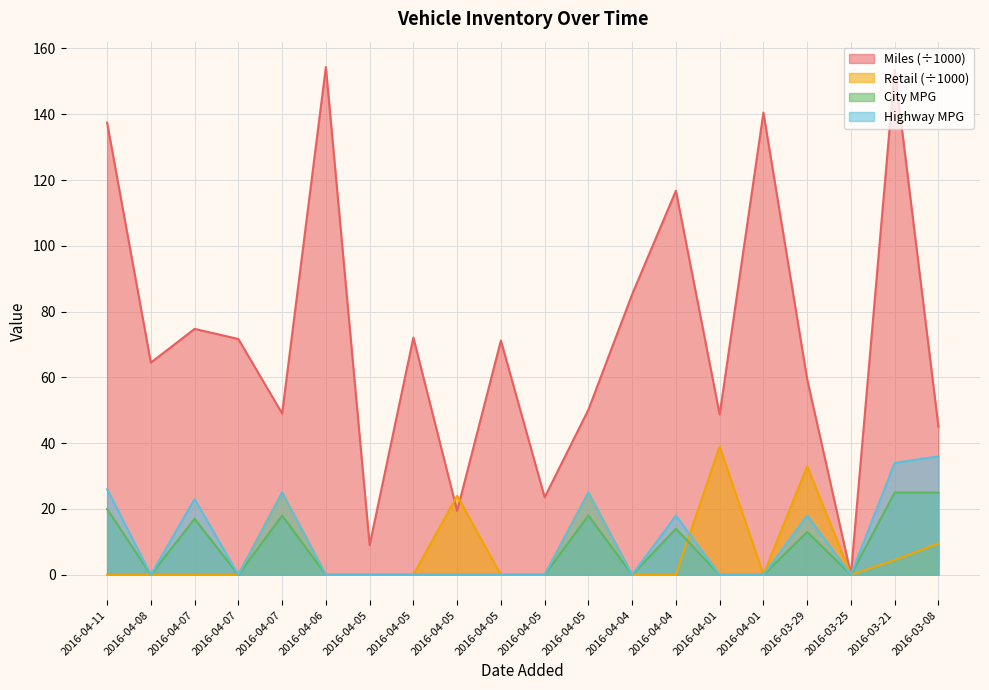

True or false: Highway MPG and Miles cross at least once.

False